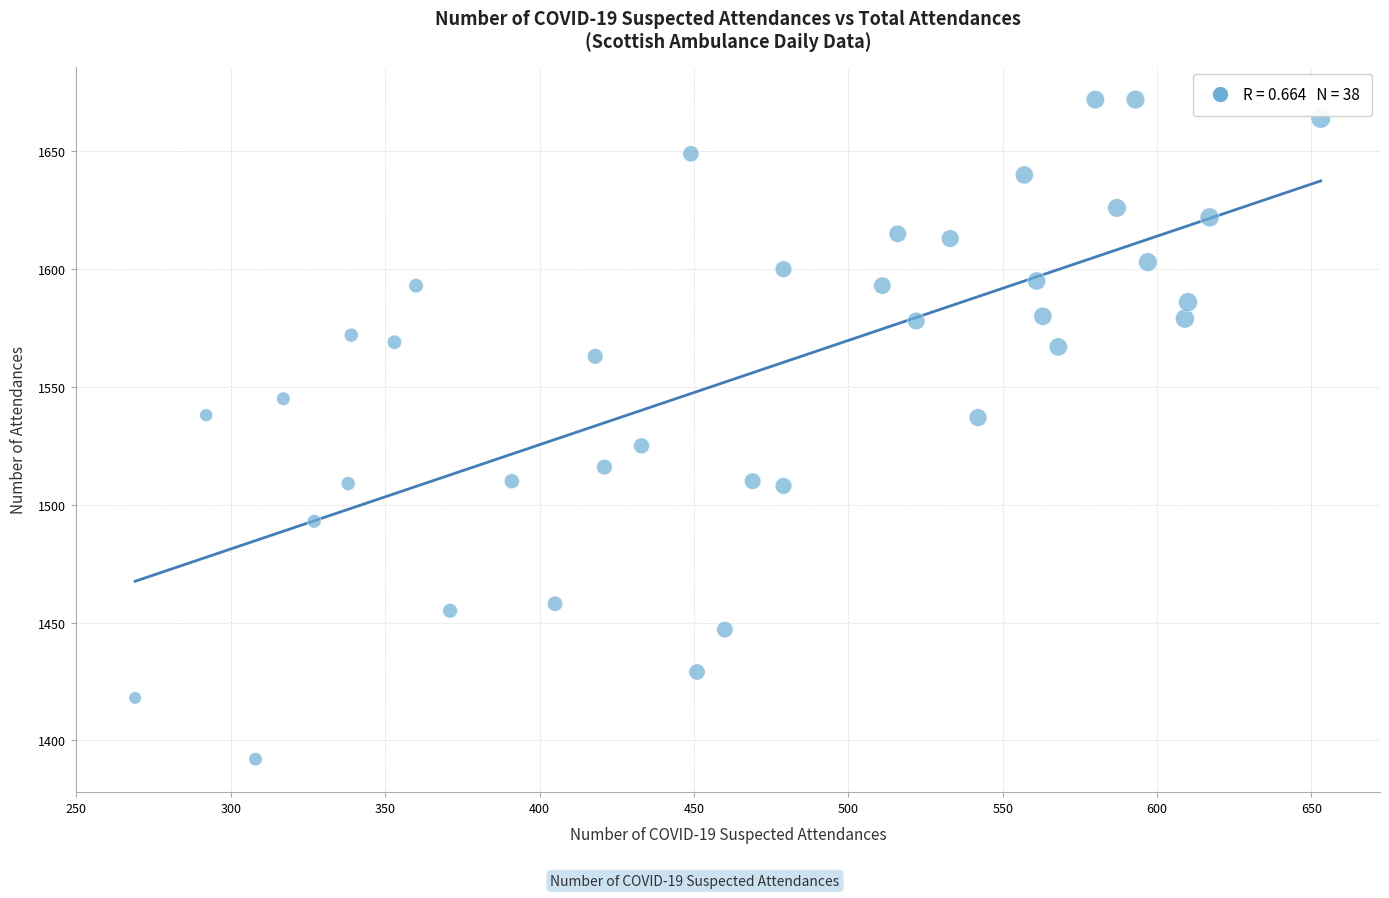

What is the range of Y values (max minus min)?

280